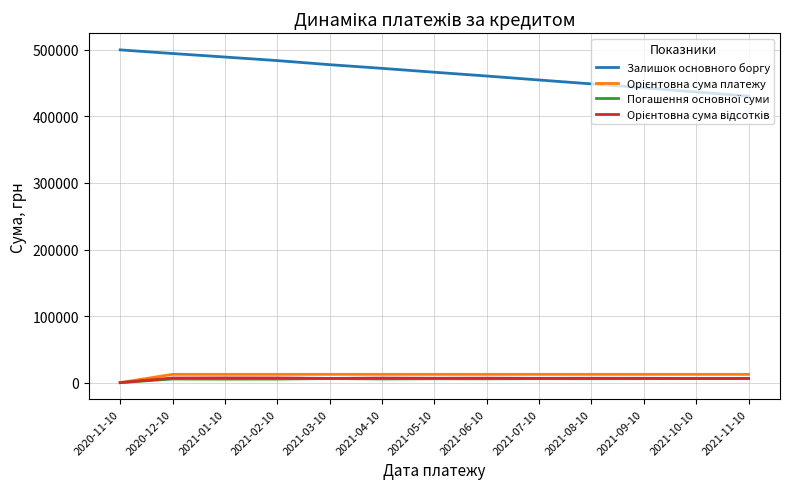

What is the maximum value shown in the chart?

500000.0